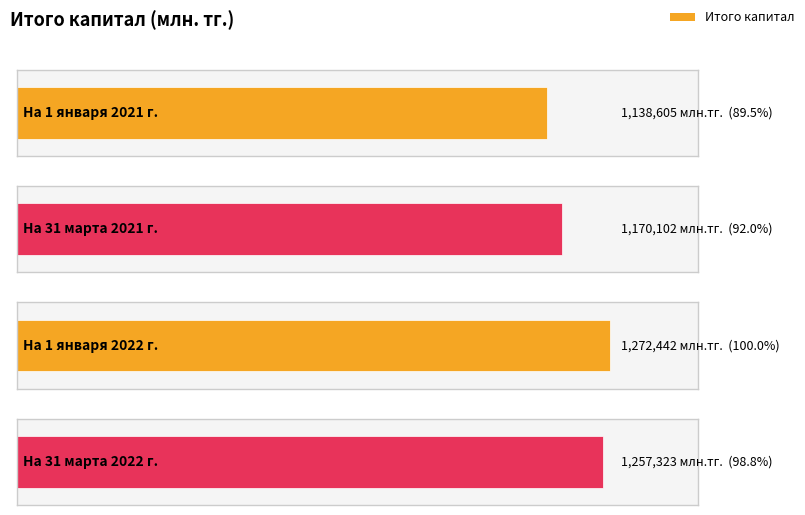

Approximately how many times larger is the value at На 1 января 2021 г. compared to На 1 января 2022 г.?

0.9